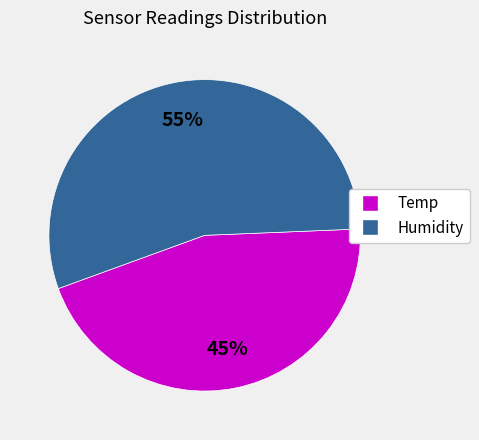

Is the sum of Temp and Humidity greater than half?

Yes